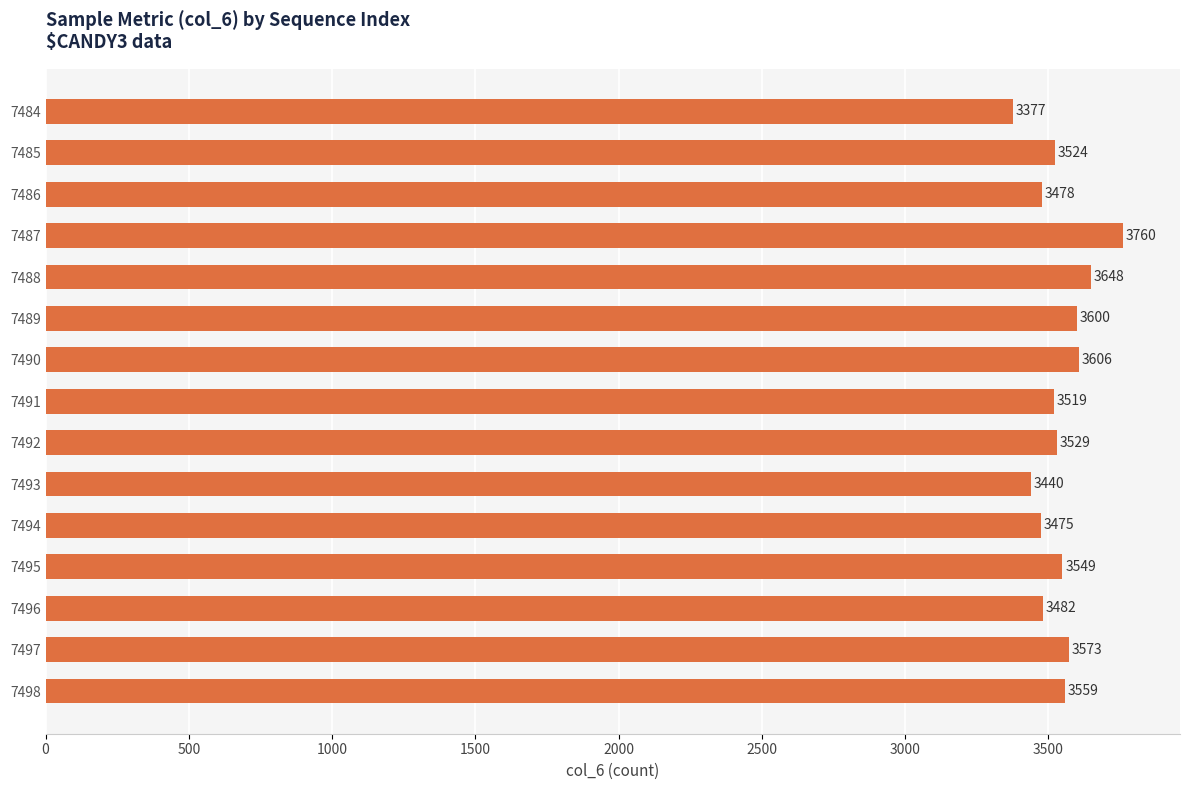

Reading top to bottom, extract all data points from this chart.

7484=3377	7485=3524	7486=3478	7487=3760	7488=3648	7489=3600	7490=3606	7491=3519	7492=3529	7493=3440	7494=3475	7495=3549	7496=3482	7497=3573	7498=3559